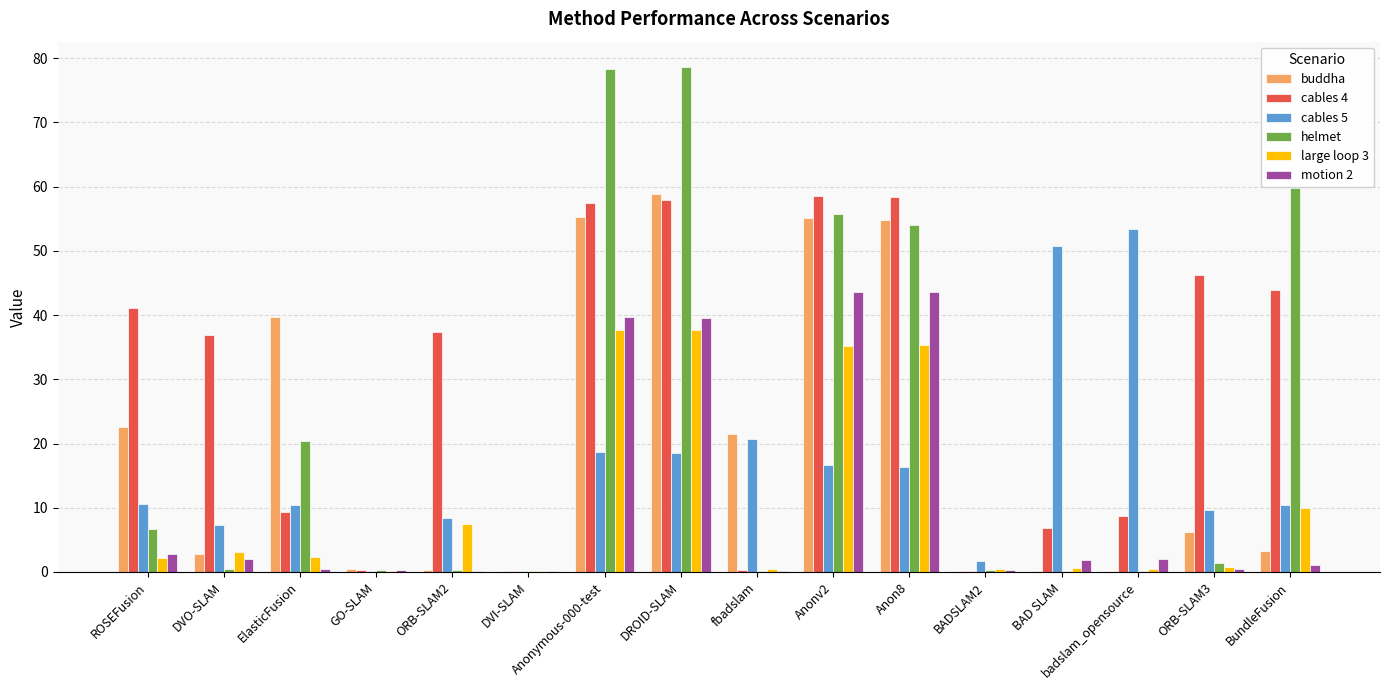

Which series has the largest total across all categories?

cables 4